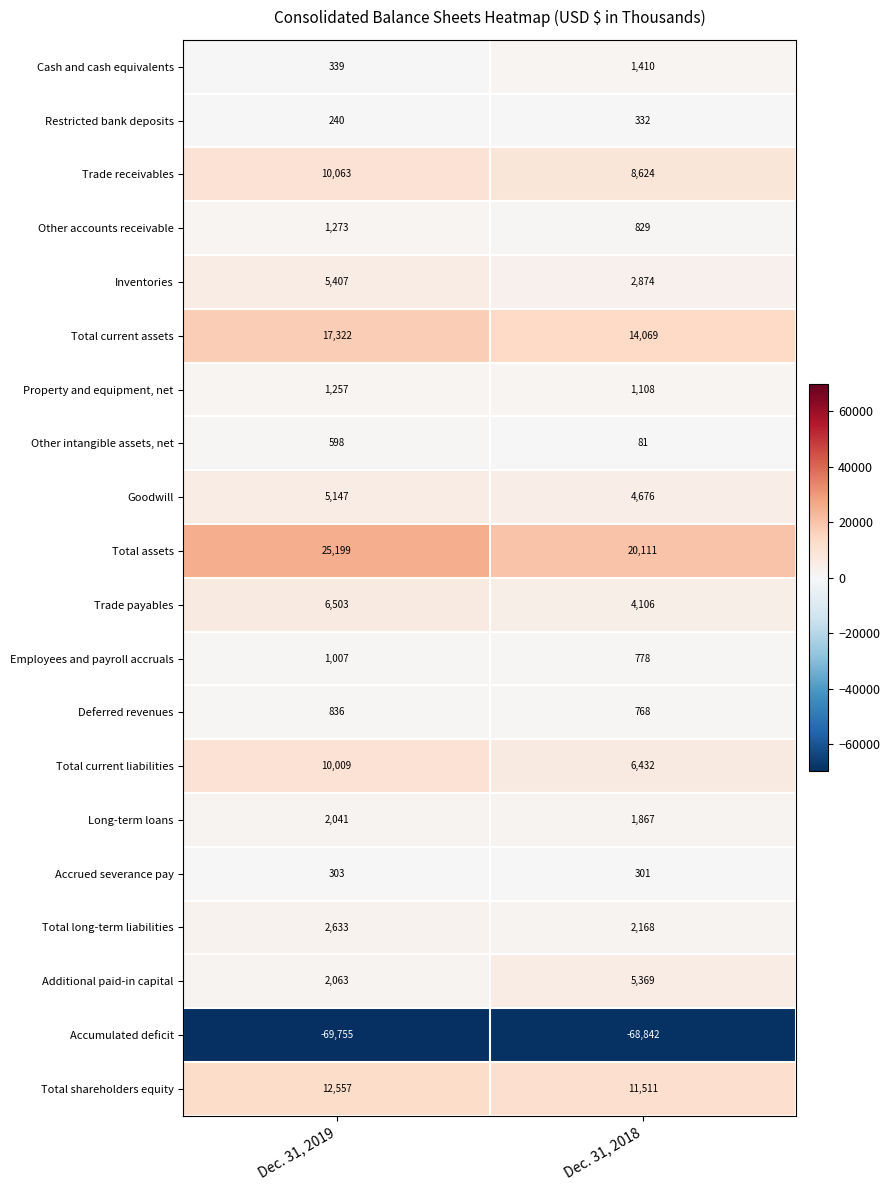

Between Dec. 31, 2019 and Dec. 31, 2018, which series saw the biggest shift?

Total assets